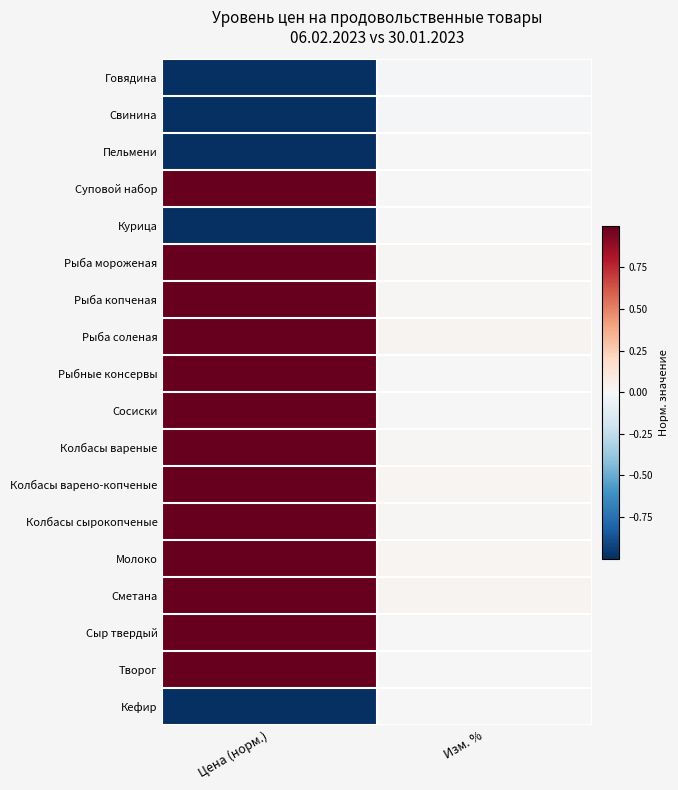

Reading left to right, transcribe all the data shown in this chart.

Говядина: Цена (норм.)=-1.0	Изм. %=-0.0
Свинина: Цена (норм.)=-1.0	Изм. %=-0.0
Пельмени: Цена (норм.)=-1.0	Изм. %=-0.0
Суповой набор: Цена (норм.)=1.0	Изм. %=0.0
Курица: Цена (норм.)=-1.0	Изм. %=-0.0
Рыба мороженая: Цена (норм.)=1.0	Изм. %=0.0
Рыба копченая: Цена (норм.)=1.0	Изм. %=0.0
Рыба соленая: Цена (норм.)=1.0	Изм. %=0.0
Рыбные консервы: Цена (норм.)=1.0	Изм. %=0.0
Сосиски: Цена (норм.)=1.0	Изм. %=0.0
Колбасы вареные: Цена (норм.)=1.0	Изм. %=0.0
Колбасы варено-копченые: Цена (норм.)=1.0	Изм. %=0.0
Колбасы сырокопченые: Цена (норм.)=1.0	Изм. %=0.0
Молоко: Цена (норм.)=1.0	Изм. %=0.0
Сметана: Цена (норм.)=1.0	Изм. %=0.0
Сыр твердый: Цена (норм.)=1.0	Изм. %=0.0
Творог: Цена (норм.)=1.0	Изм. %=0.0
Кефир: Цена (норм.)=-1.0	Изм. %=-0.0